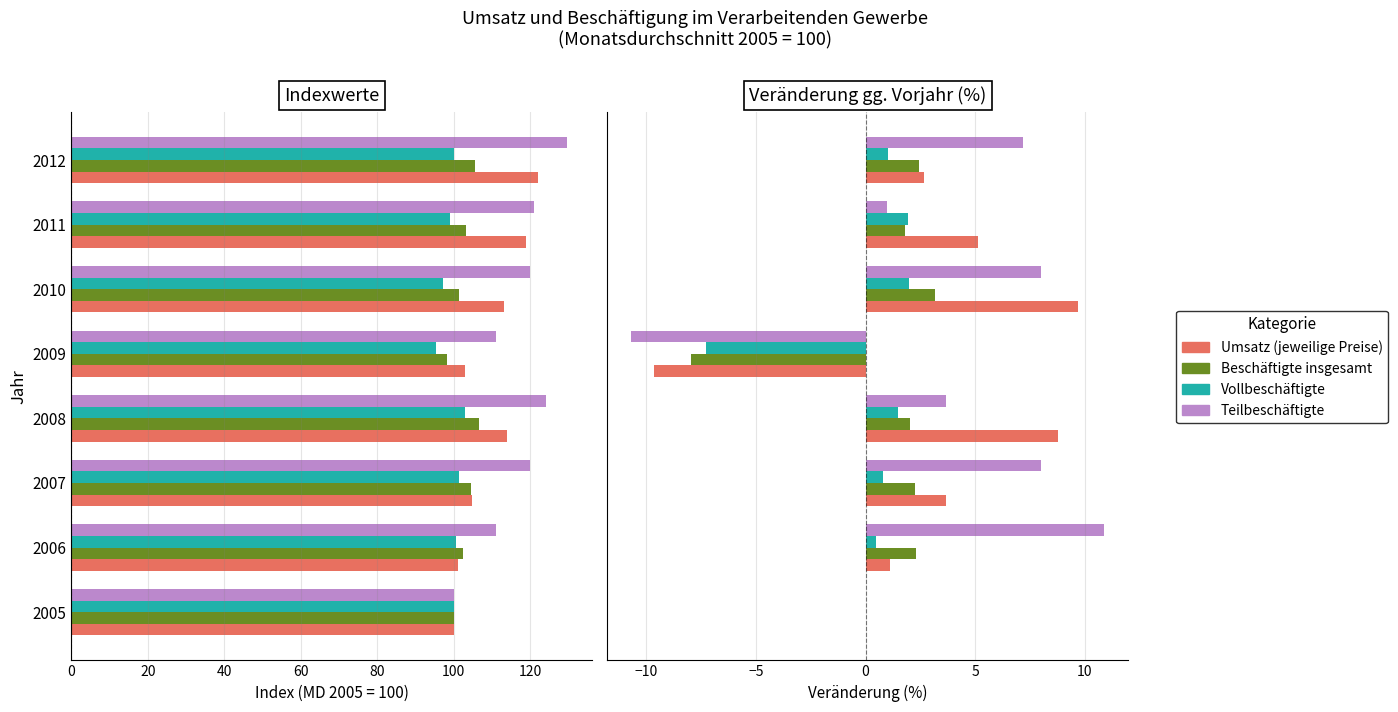

Reading right to left, extract all data points from this chart.

Umsatz (jeweilige Preise): 2.7	5.1	9.7	-9.7	8.8	3.7	1.1	0.0
Beschäftigte insgesamt: 2.4	1.8	3.2	-8.0	2.0	2.2	2.3	0.0
Vollbeschäftigte: 1.0	1.9	2.0	-7.3	1.5	0.8	0.5	0.0
Teilbeschäftigte: 7.2	1.0	8.0	-10.7	3.7	8.0	10.9	0.0